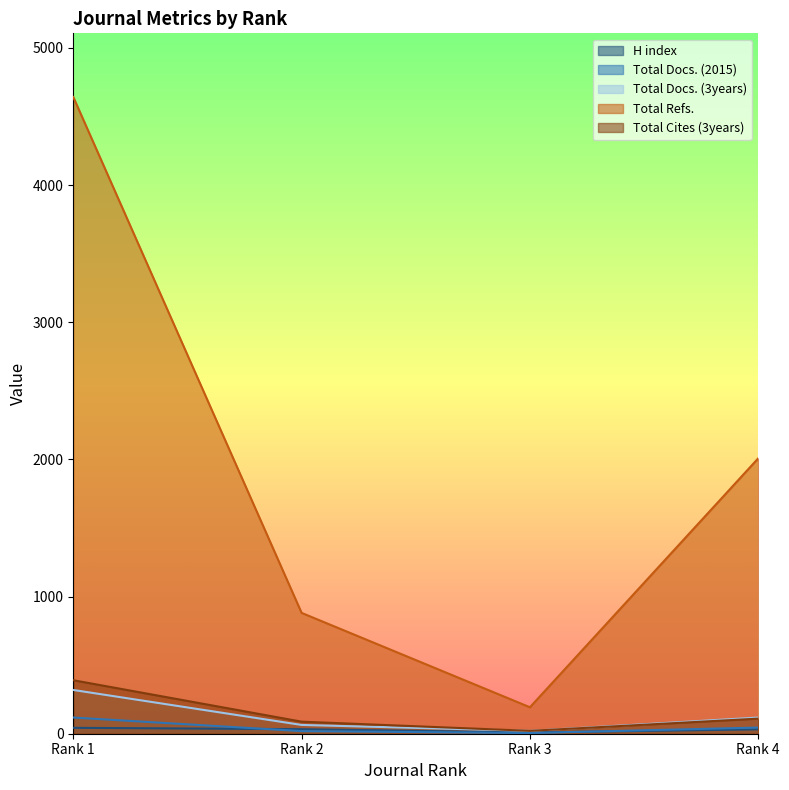

Which label corresponds to the largest value in the chart?

Rank 1